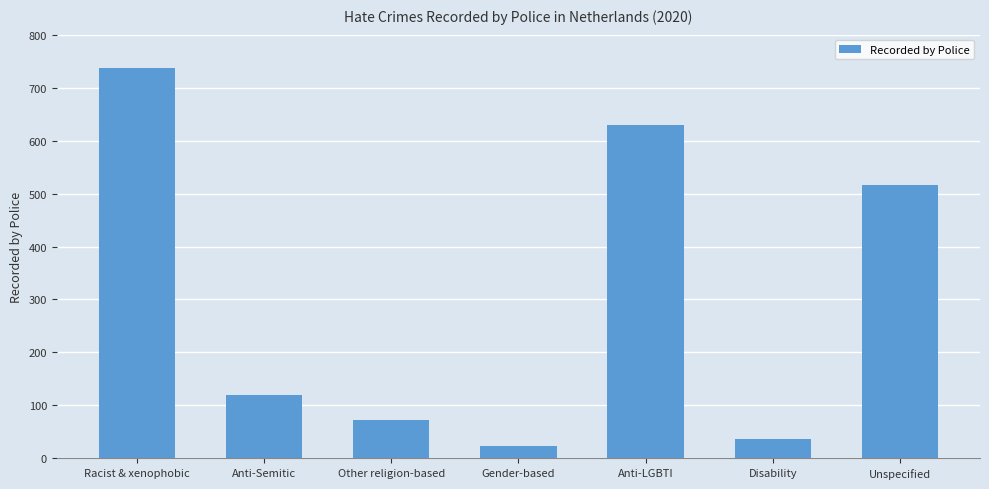

What is the change in value from Racist & xenophobic to Gender-based?

-714